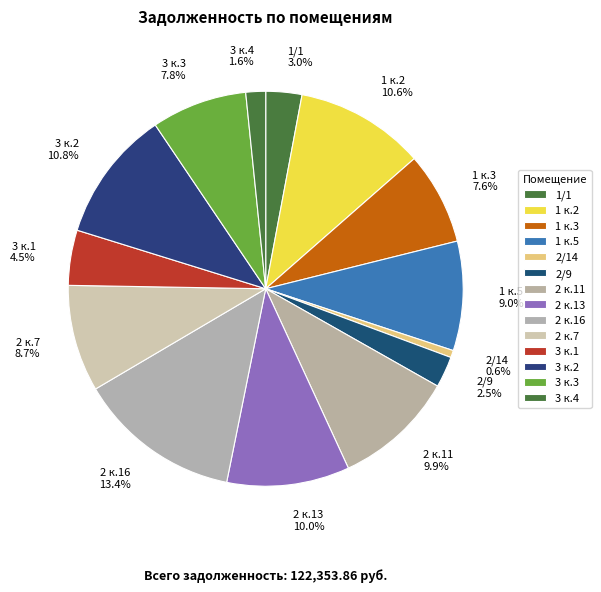

Which category has the biggest portion of the pie?

2 к.16